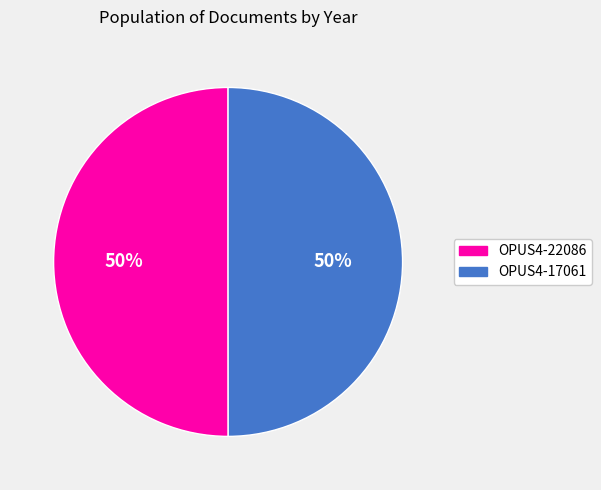

To the nearest percent, what percentage of the pie is OPUS4-17061?

50%